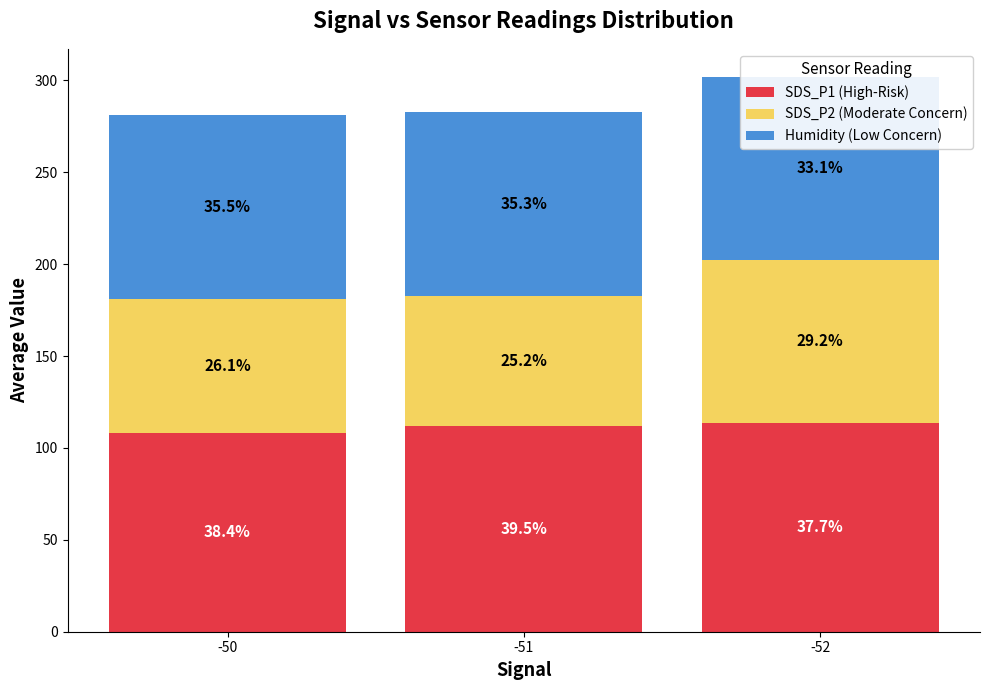

Which label corresponds to the smallest value in the chart?

-51